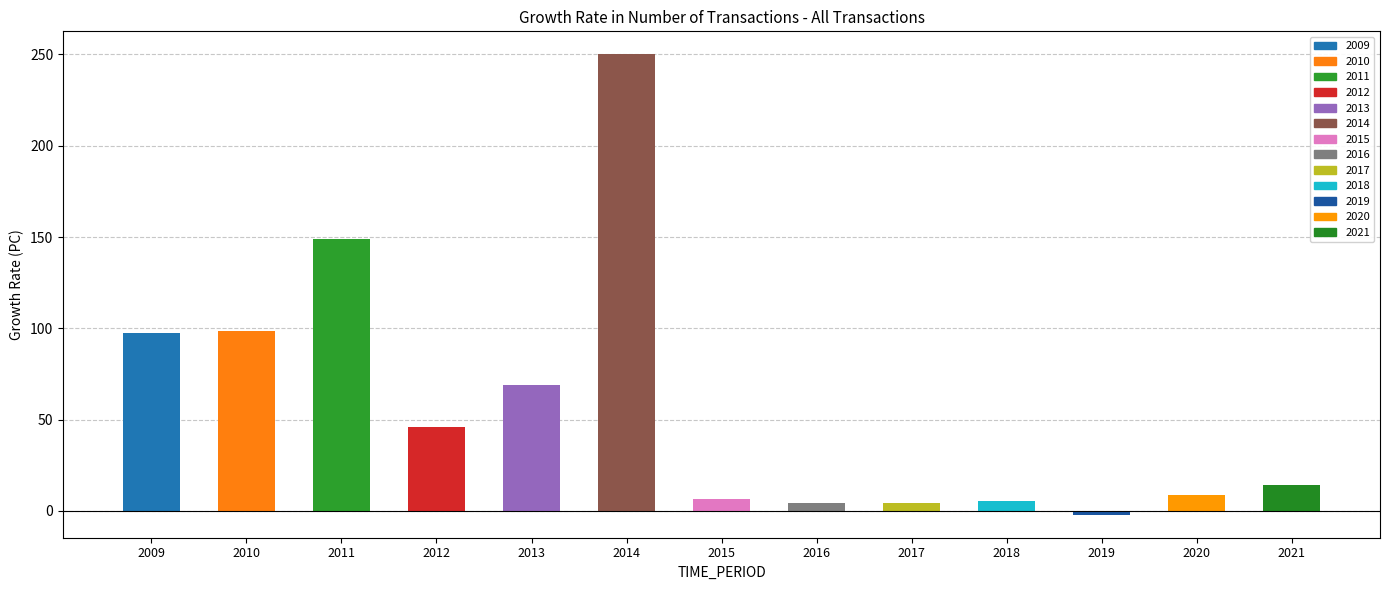

What value does the data have at 2009?

97.4